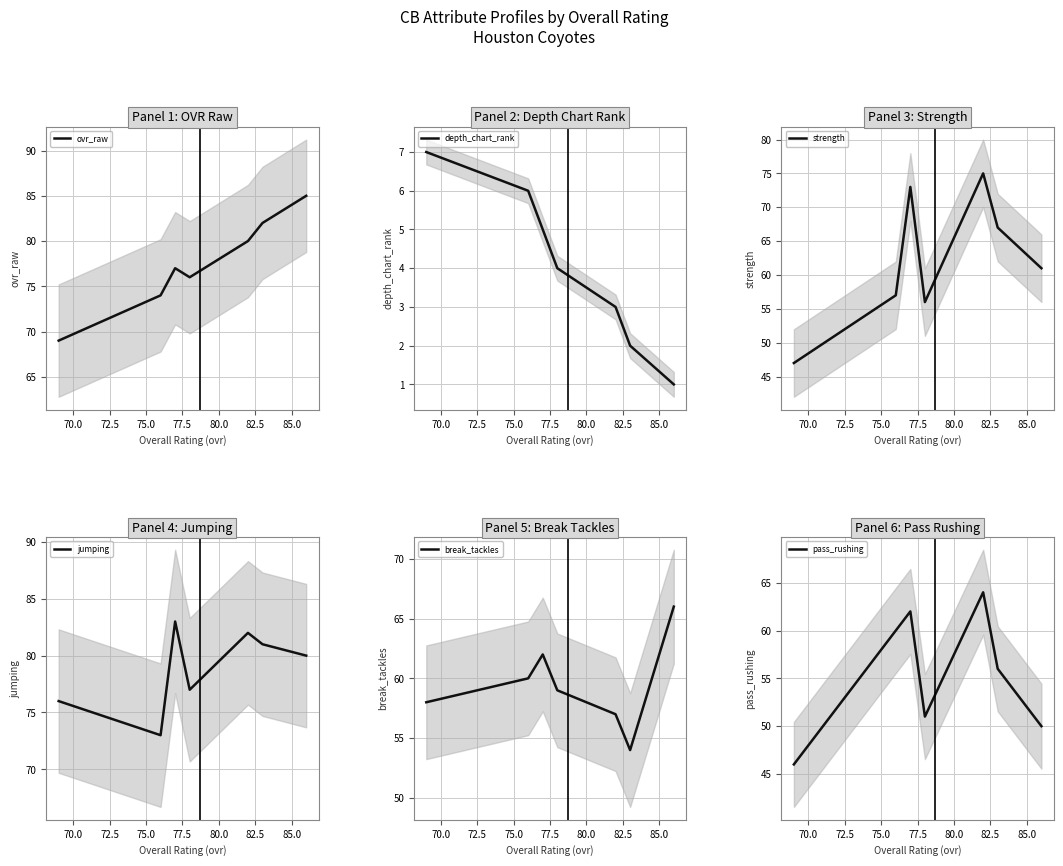

List the series in order of their peak value, lowest first.

depth_chart_rank, pass_rushing, break_tackles, strength, jumping, ovr_raw